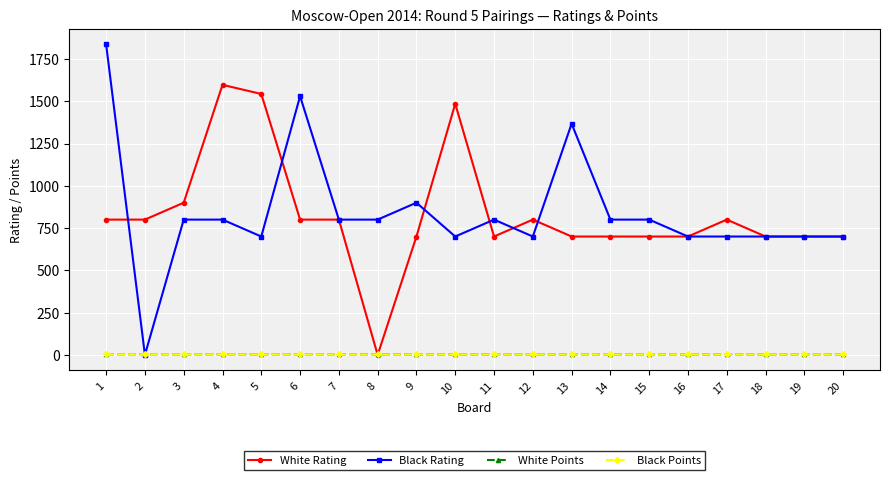

True or false: White Rating has more than 2 interior local peaks.

True